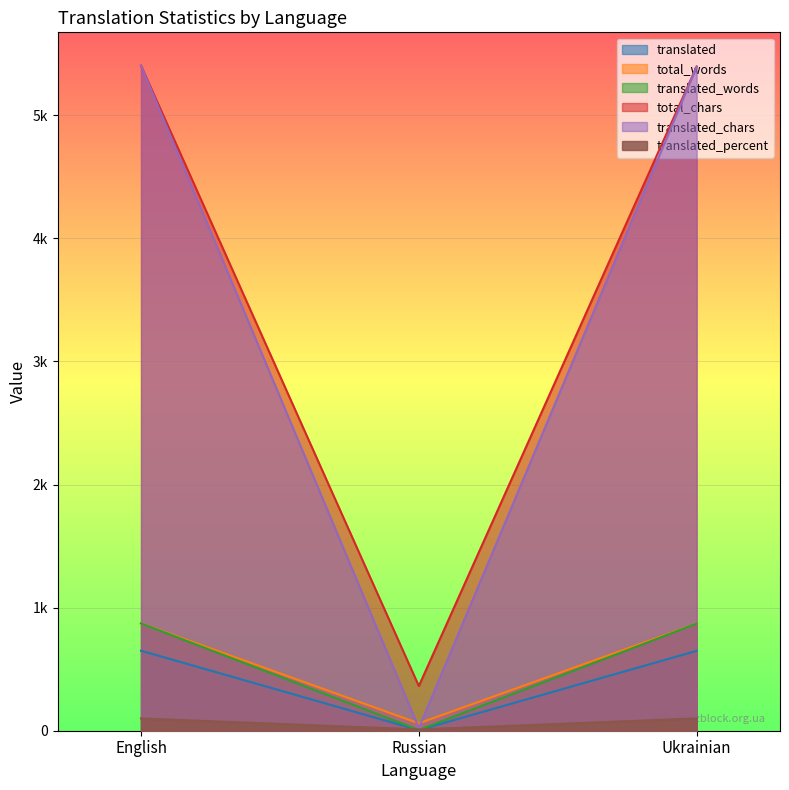

How many categories are shown in the chart?

3